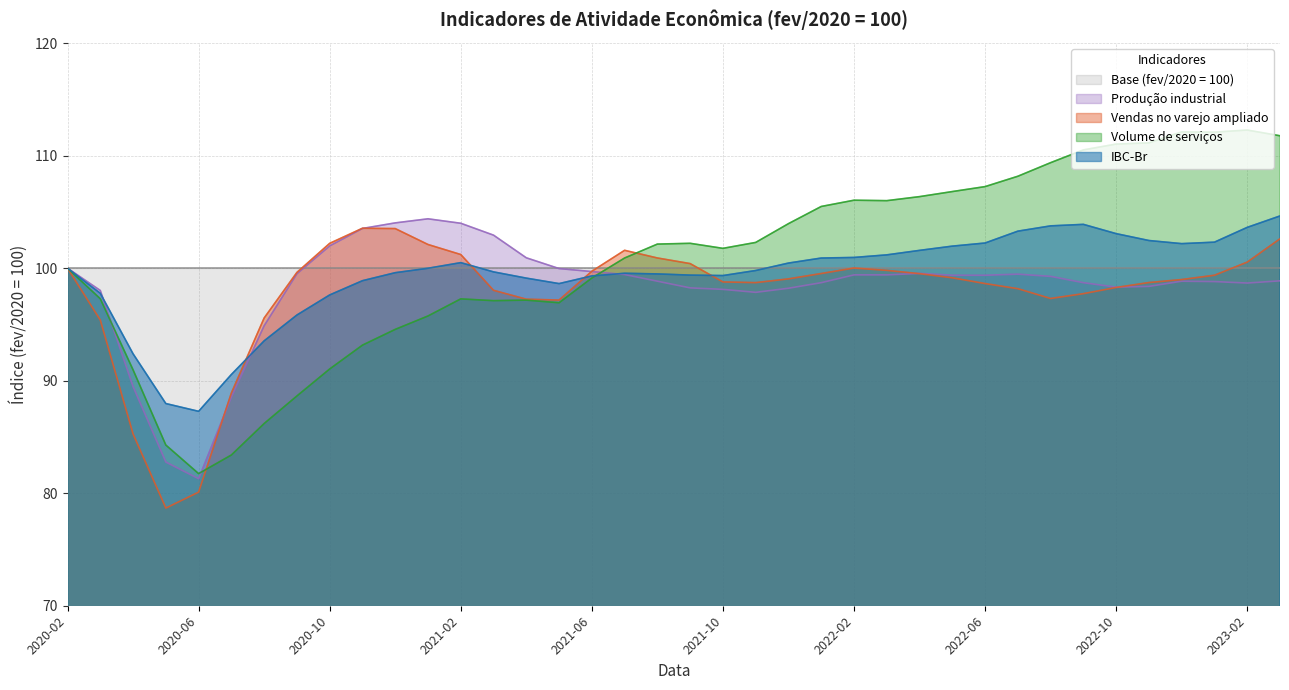

Rank the series by their maximum value, from highest to lowest.

Volume de serviços, IBC-Br, Producao industrial, Vendas no varejo ampliado